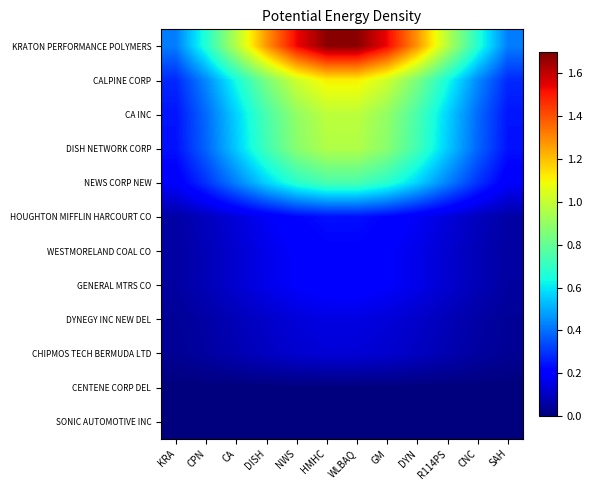

Reading left to right, list all the values displayed in this chart.

KRATON PERFORMANCE POLYMERS: KRA=0.4	CPN=0.7	CA=1.0	DISH=1.3	NWS=1.5	HMHC=1.7	WLBAQ=1.7	GM=1.5	DYN=1.3	R114PS=1.0	CNC=0.7	SAH=0.4
CALPINE CORP: KRA=0.3	CPN=0.4	CA=0.6	DISH=0.8	NWS=1.0	HMHC=1.1	WLBAQ=1.1	GM=1.0	DYN=0.8	R114PS=0.6	CNC=0.4	SAH=0.3
CA INC: KRA=0.2	CPN=0.4	CA=0.6	DISH=0.7	NWS=0.9	HMHC=1.0	WLBAQ=1.0	GM=0.9	DYN=0.7	R114PS=0.6	CNC=0.4	SAH=0.2
DISH NETWORK CORP: KRA=0.2	CPN=0.4	CA=0.6	DISH=0.7	NWS=0.9	HMHC=1.0	WLBAQ=1.0	GM=0.9	DYN=0.7	R114PS=0.6	CNC=0.4	SAH=0.2
NEWS CORP NEW: KRA=0.2	CPN=0.3	CA=0.4	DISH=0.6	NWS=0.7	HMHC=0.7	WLBAQ=0.7	GM=0.7	DYN=0.6	R114PS=0.4	CNC=0.3	SAH=0.2
HOUGHTON MIFFLIN HARCOURT CO: KRA=0.1	CPN=0.1	CA=0.1	DISH=0.2	NWS=0.2	HMHC=0.2	WLBAQ=0.2	GM=0.2	DYN=0.2	R114PS=0.1	CNC=0.1	SAH=0.1
WESTMORELAND COAL CO: KRA=0.1	CPN=0.1	CA=0.1	DISH=0.2	NWS=0.2	HMHC=0.2	WLBAQ=0.2	GM=0.2	DYN=0.2	R114PS=0.1	CNC=0.1	SAH=0.1
GENERAL MTRS CO: KRA=0.1	CPN=0.1	CA=0.1	DISH=0.2	NWS=0.2	HMHC=0.2	WLBAQ=0.2	GM=0.2	DYN=0.2	R114PS=0.1	CNC=0.1	SAH=0.1
DYNEGY INC NEW DEL: KRA=0.0	CPN=0.1	CA=0.1	DISH=0.1	NWS=0.1	HMHC=0.1	WLBAQ=0.1	GM=0.1	DYN=0.1	R114PS=0.1	CNC=0.1	SAH=0.0
CHIPMOS TECH BERMUDA LTD: KRA=0.0	CPN=0.1	CA=0.1	DISH=0.1	NWS=0.1	HMHC=0.1	WLBAQ=0.1	GM=0.1	DYN=0.1	R114PS=0.1	CNC=0.1	SAH=0.0
CENTENE CORP DEL: KRA=0.0	CPN=0.0	CA=0.0	DISH=0.0	NWS=0.0	HMHC=0.0	WLBAQ=0.0	GM=0.0	DYN=0.0	R114PS=0.0	CNC=0.0	SAH=0.0
SONIC AUTOMOTIVE INC: KRA=0.0	CPN=0.0	CA=0.0	DISH=0.0	NWS=0.0	HMHC=0.0	WLBAQ=0.0	GM=0.0	DYN=0.0	R114PS=0.0	CNC=0.0	SAH=0.0